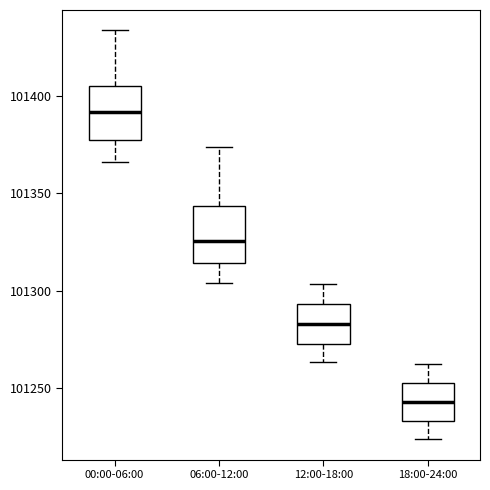

Where is the upper edge of the box for 06:00-12:00 on the y-axis? The values are not printed on the chart, so give them approximately, as read against the axis.

101345